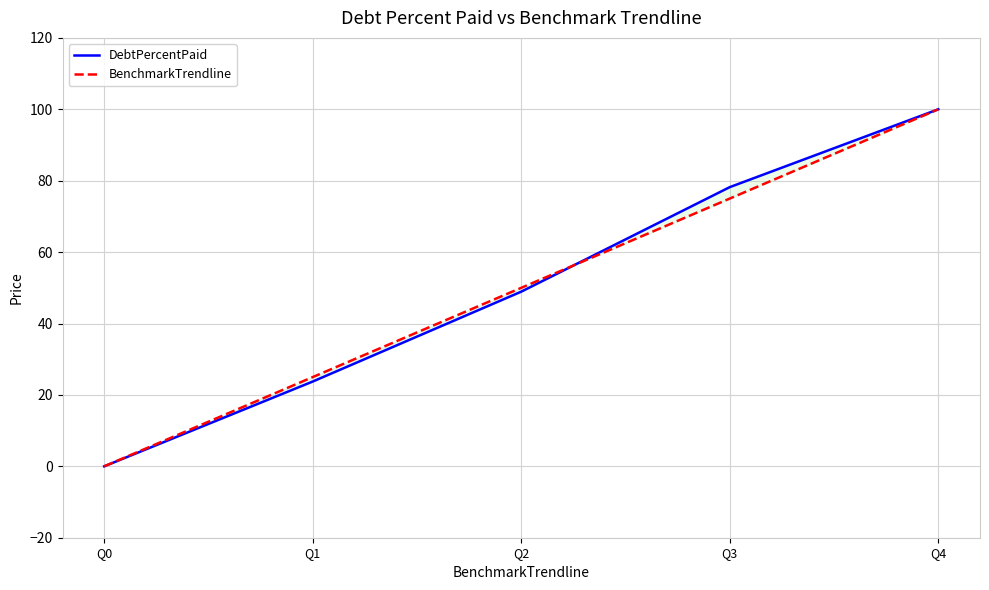

What is the average value of the BenchmarkTrendline series?

50.0